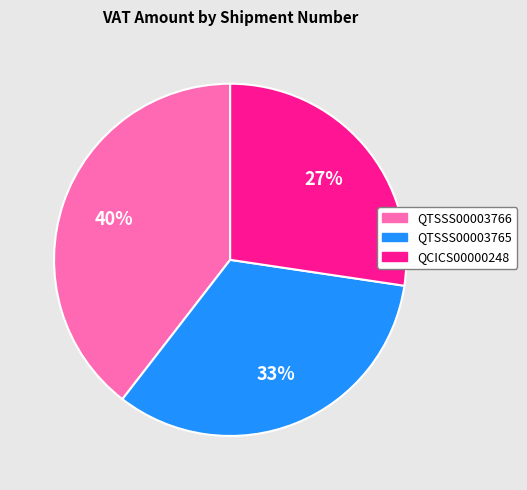

Do QTSSS00003766 and QTSSS00003765 together represent more than half of the pie?

Yes